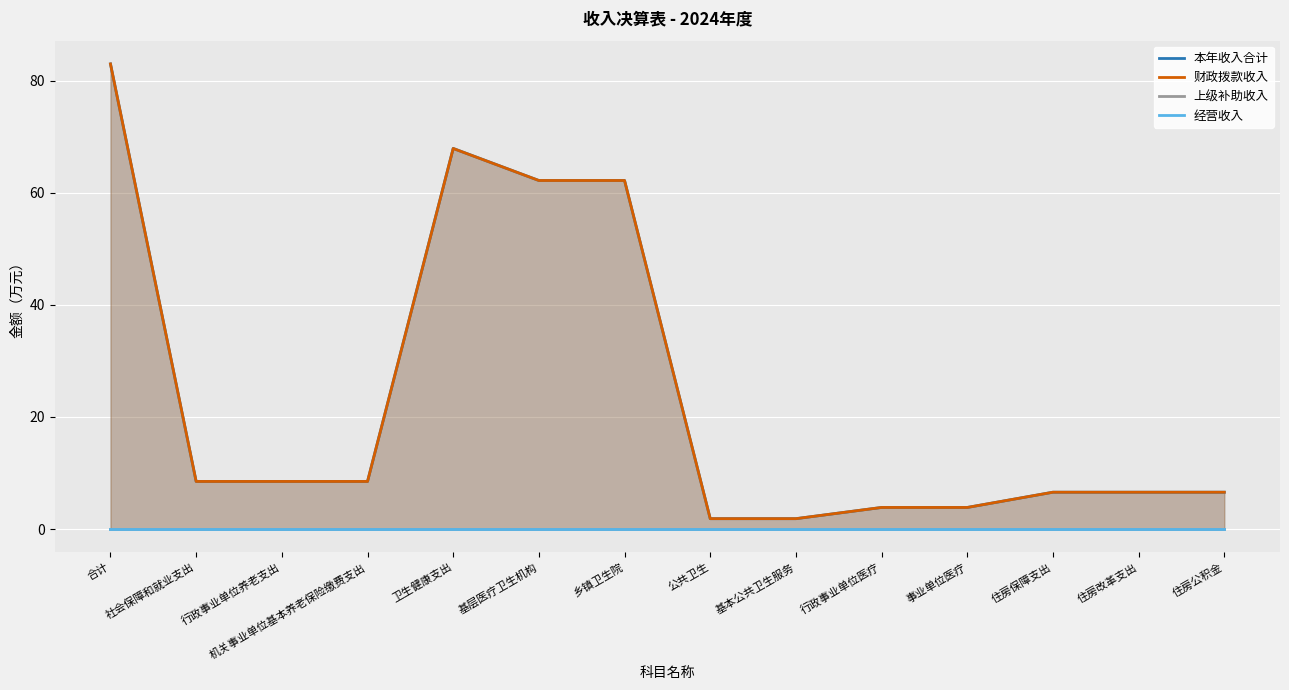

What is the difference between the highest and lowest values at 住房保障支出?

6.6